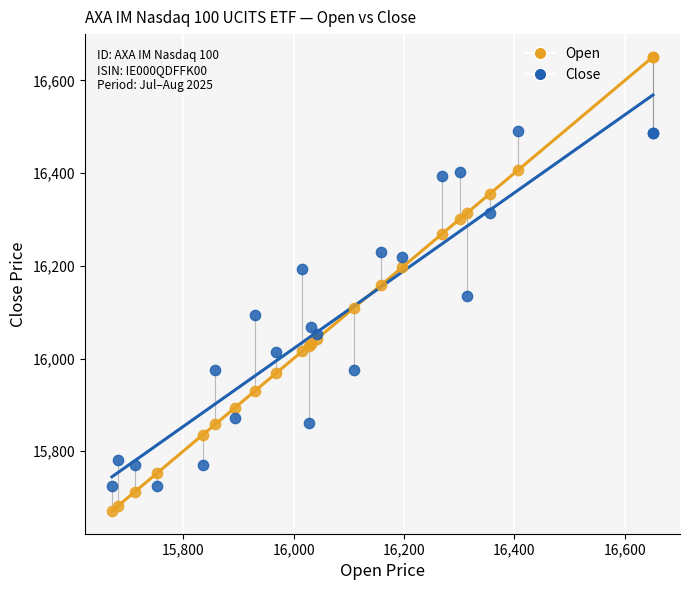

Which series reaches the minimum Y coordinate?

Open